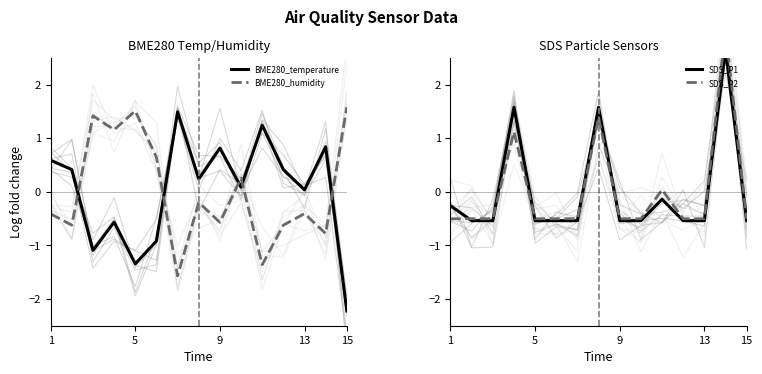

Is it true that BME280_temperature equals 0.8 at 9?

True